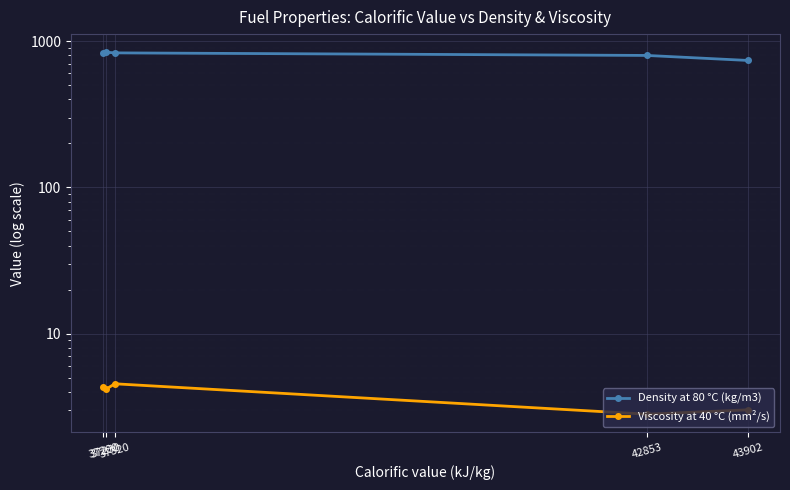

What is the sum of all Viscosity at 40 °C (mm²/s) values?

18.9